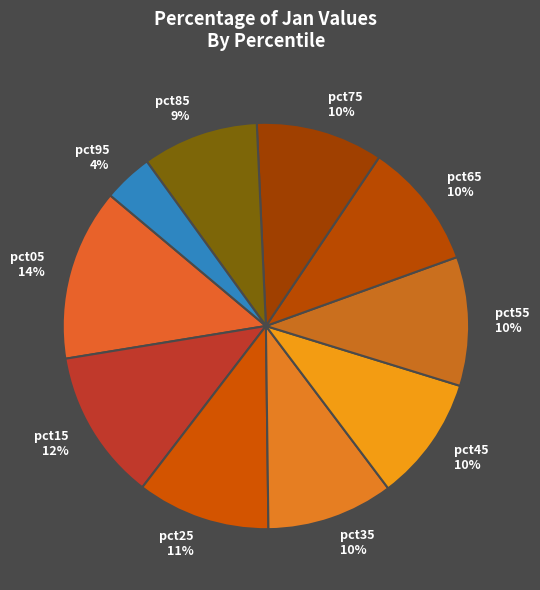

Is there any slice that represents more than half of the pie?

No